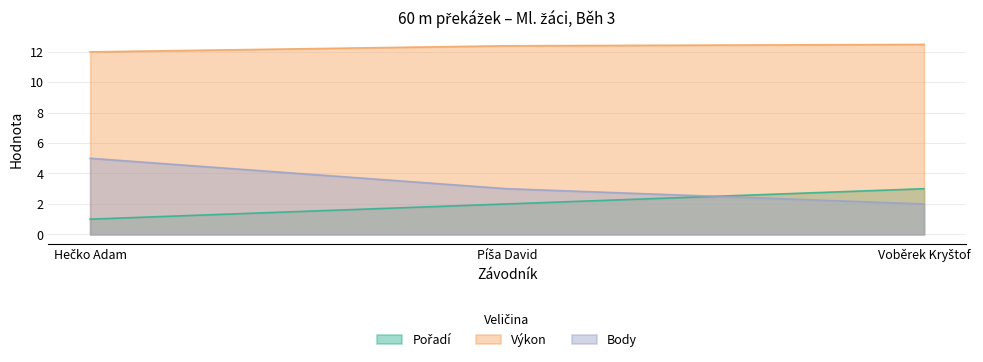

Where is Body nearest to the value 3?

Píša David